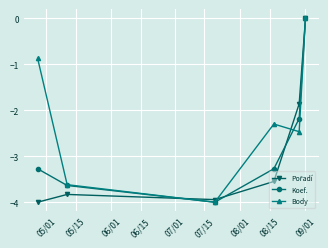

At how many categories does at least one series exceed -2?

3